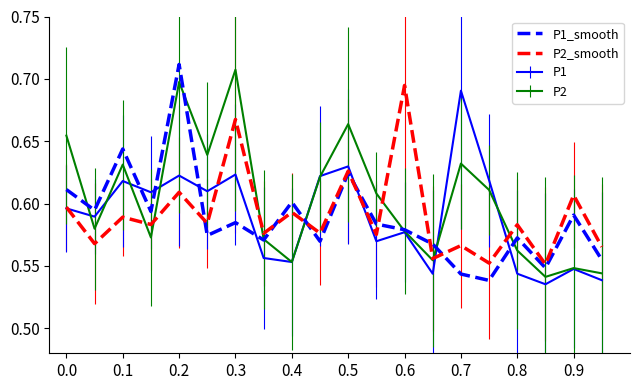

Which series has the largest total across all categories?

P2